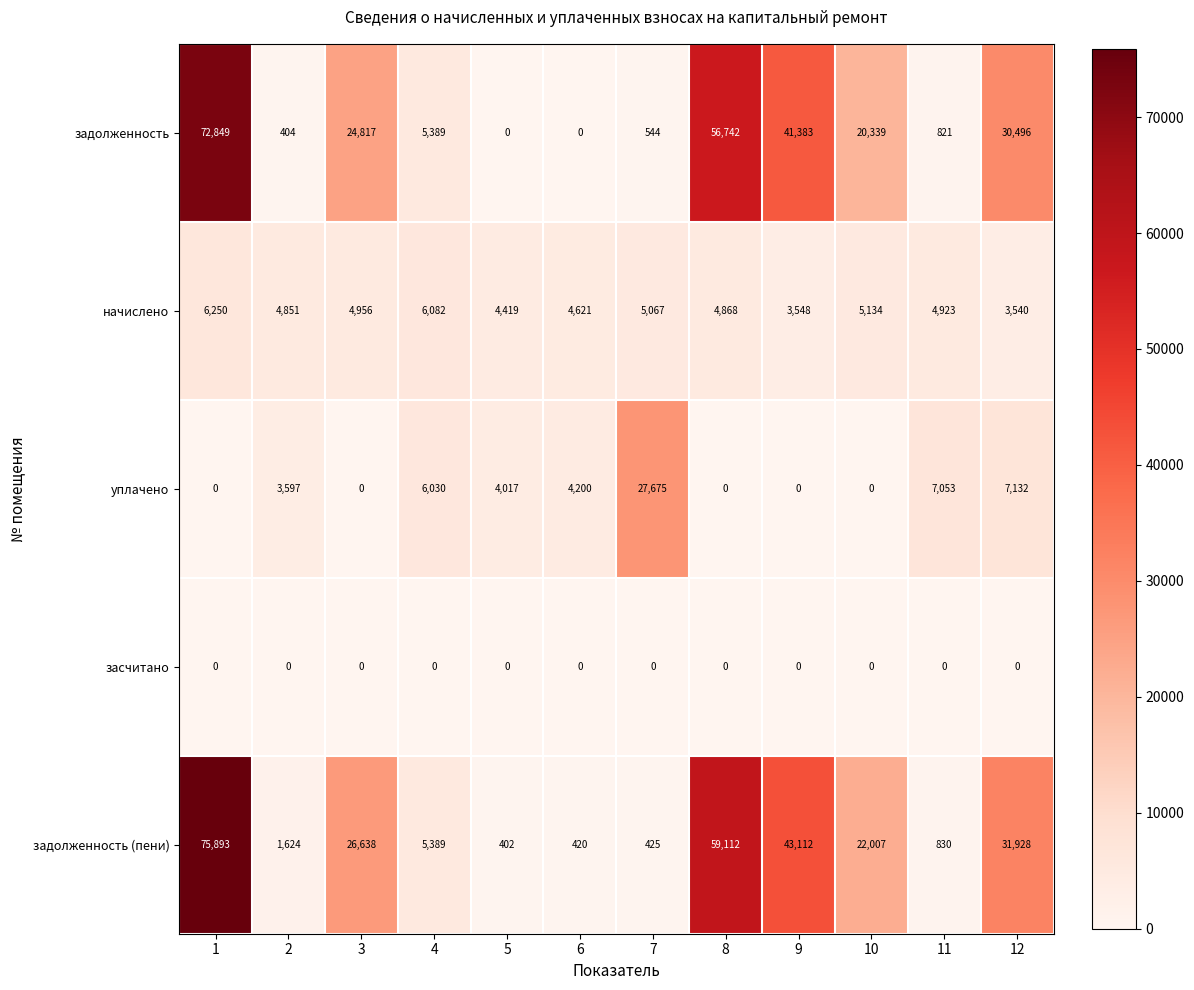

Count the number of categories in the chart.

12